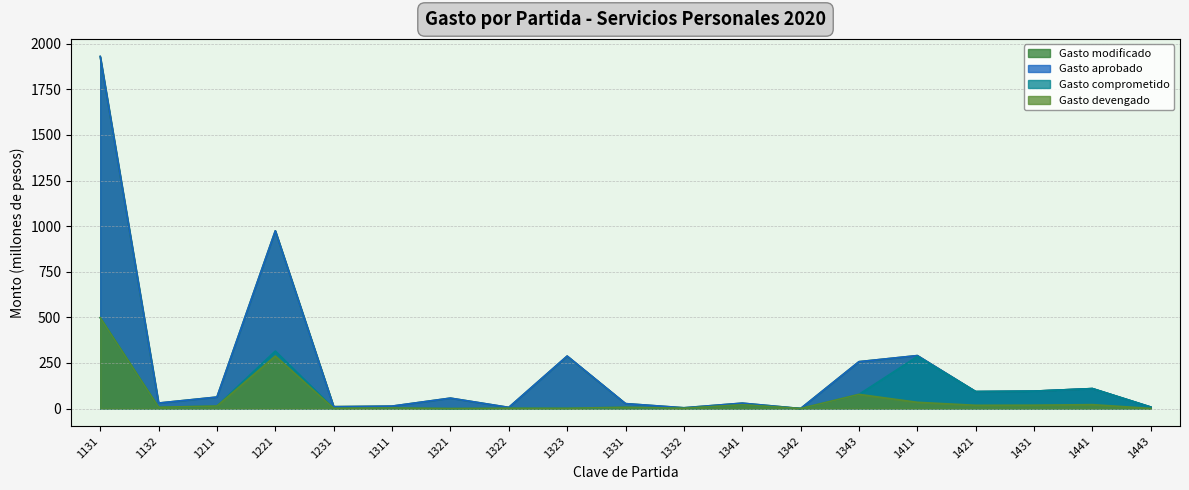

Rank the series at 1132 from lowest to highest value.

Gasto devengado, Gasto comprometido, Gasto aprobado, Gasto modificado